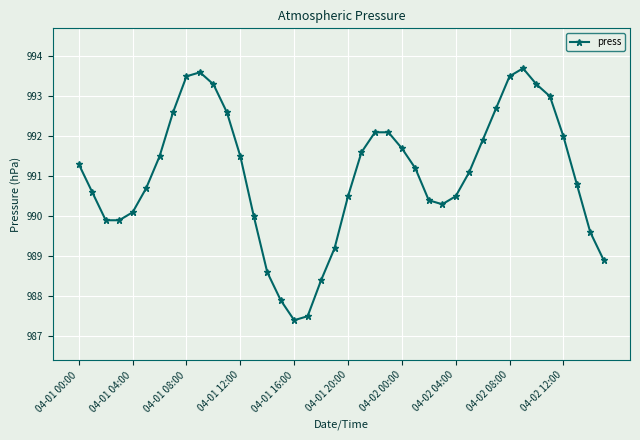

What is the value of the 40th point from the left?

988.9